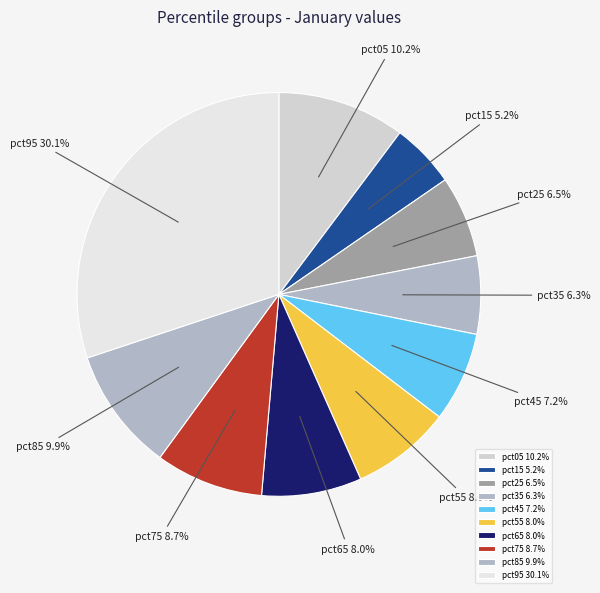

Which category has the smallest portion of the pie?

pct15